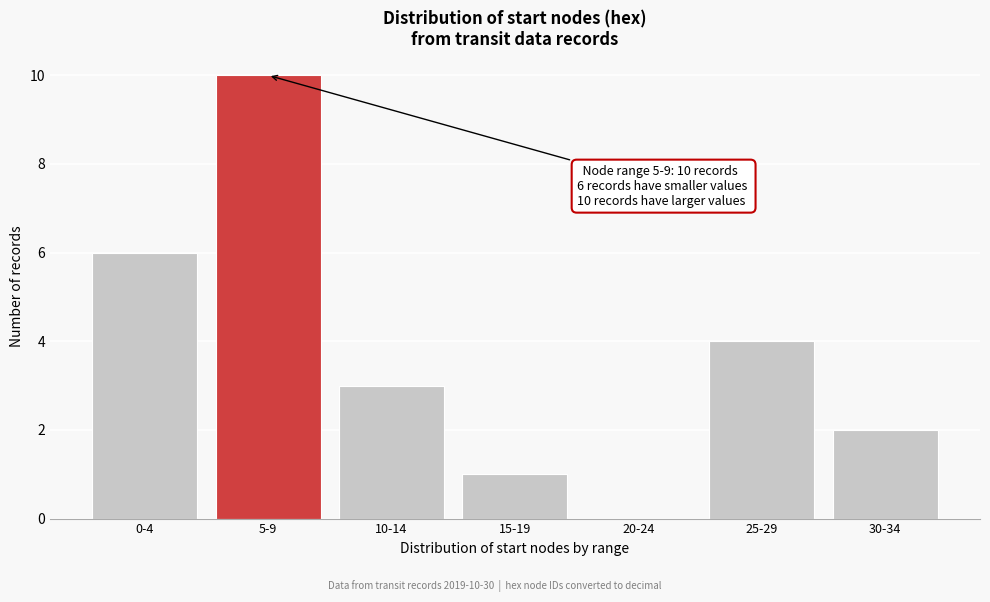

Reading right to left, what are all the values shown in this chart?

30-34=2	25-29=4	20-24=0	15-19=1	10-14=3	5-9=10	0-4=6